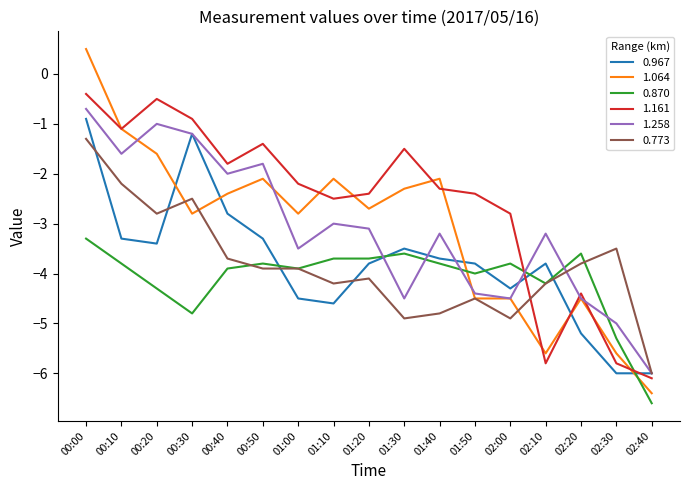

What position from the right is 01:50?

6